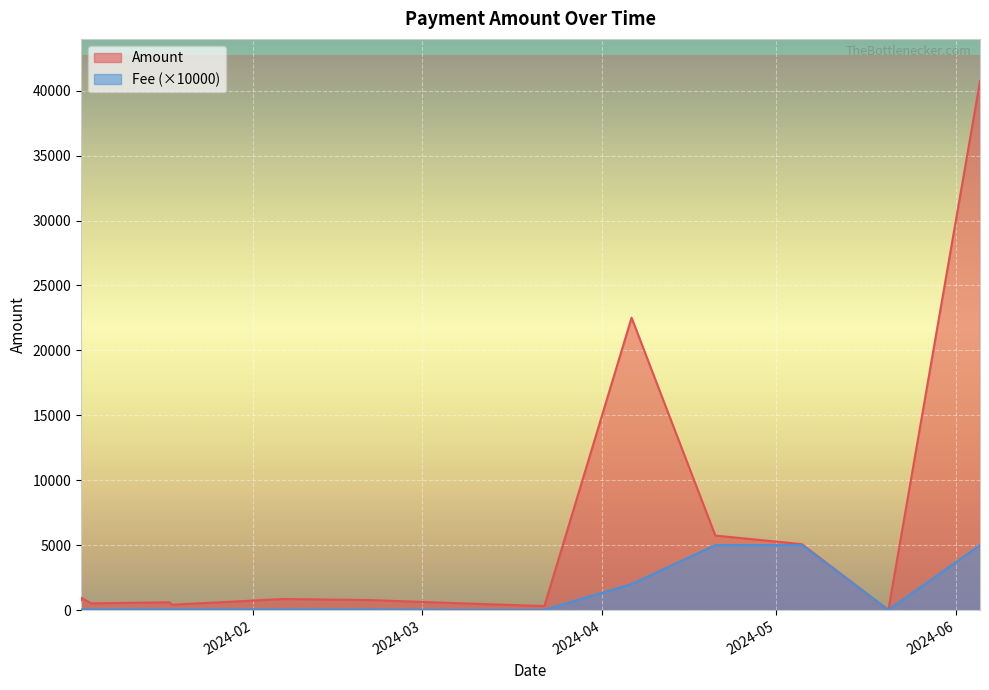

What is the maximum value shown in the chart?

40734.4